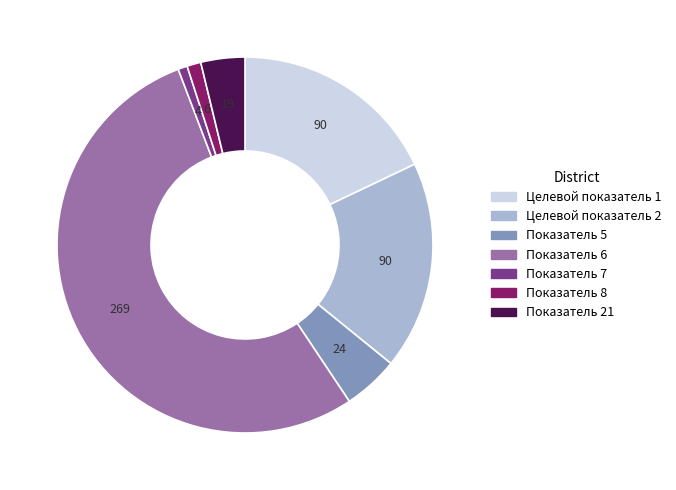

Is the sum of Показатель 8 and Показатель 7 greater than half?

No